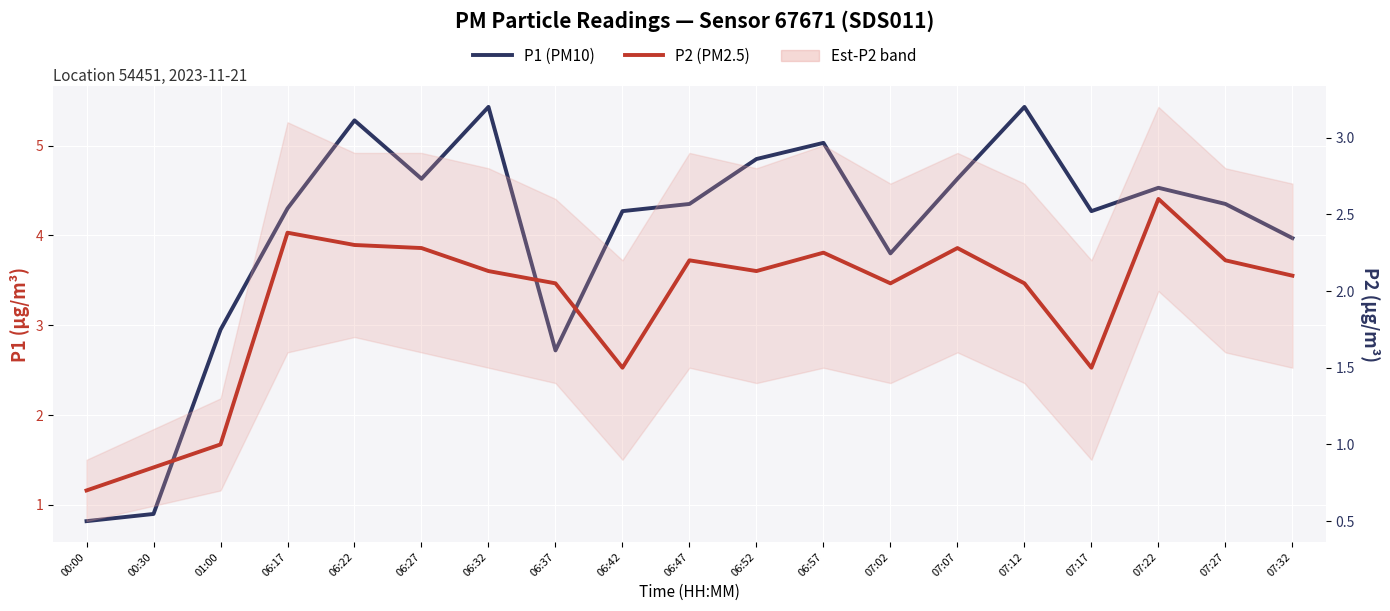

True or false: P1 and P2 (confirmed) intersect in this chart.

False